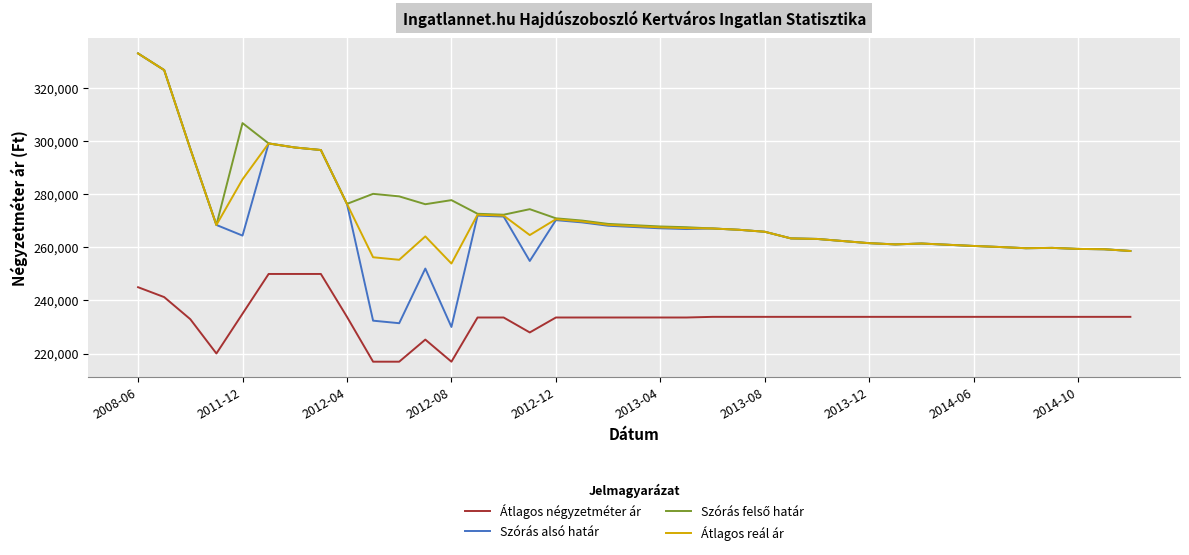

True or false: Átlagos négyzetméter ár and Szórás alsó határ intersect in this chart.

False